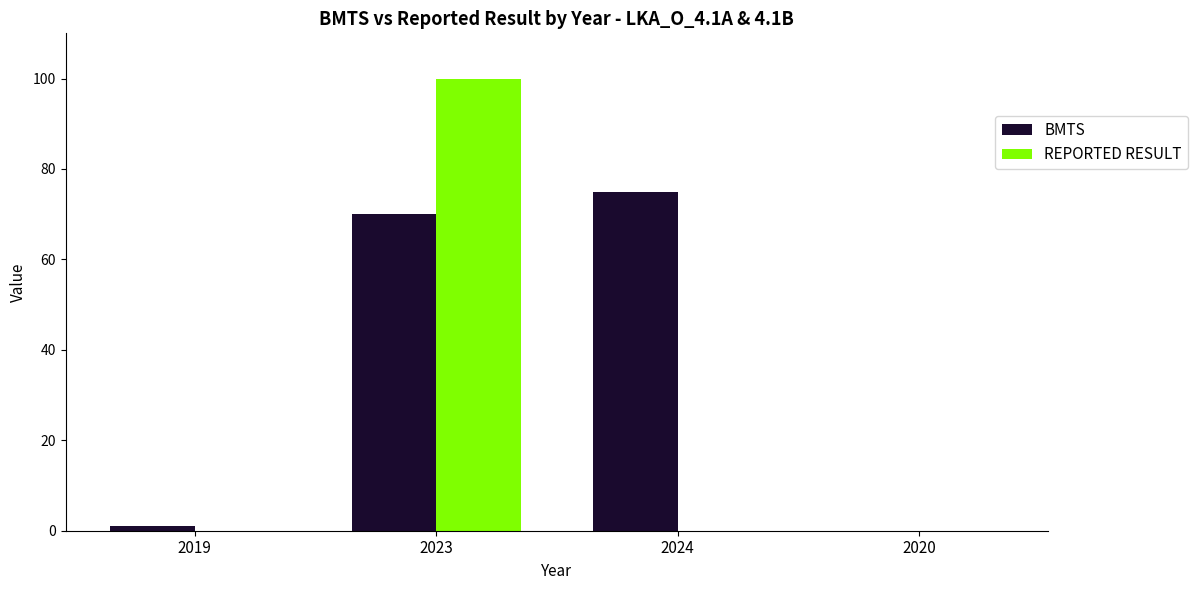

Reading left to right, transcribe all the data shown in this chart.

BMTS: 1	70	75	0
REPORTED RESULT: 0	100	0	0